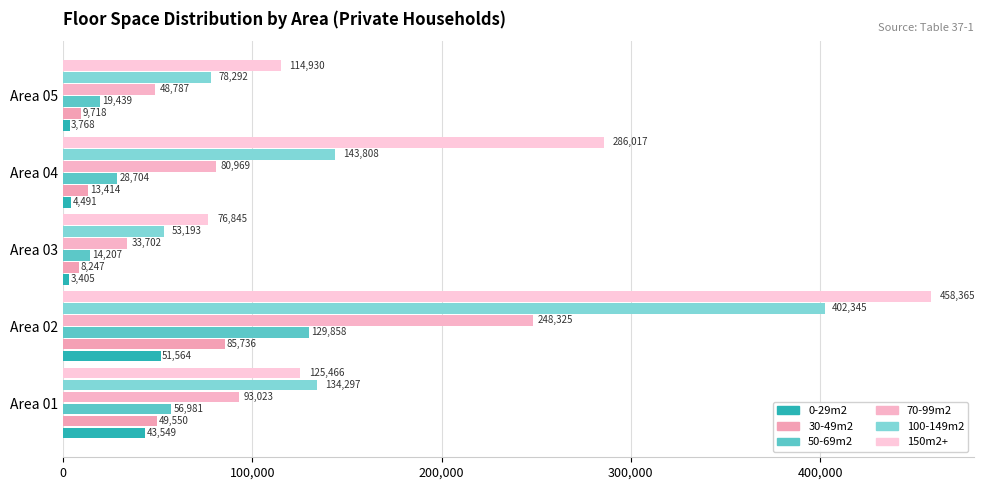

Count the number of data series in this chart.

6